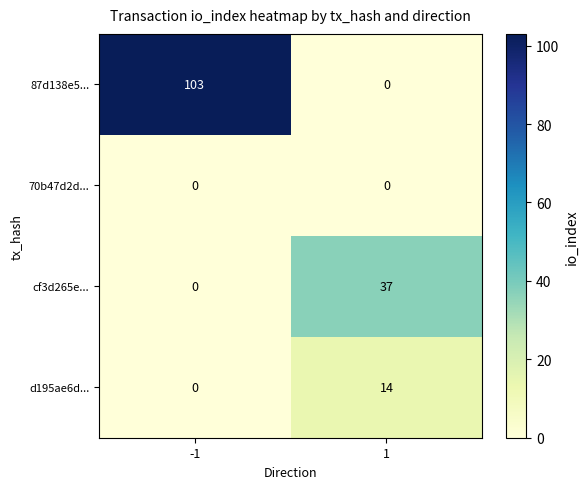

What is the greatest value displayed?

103